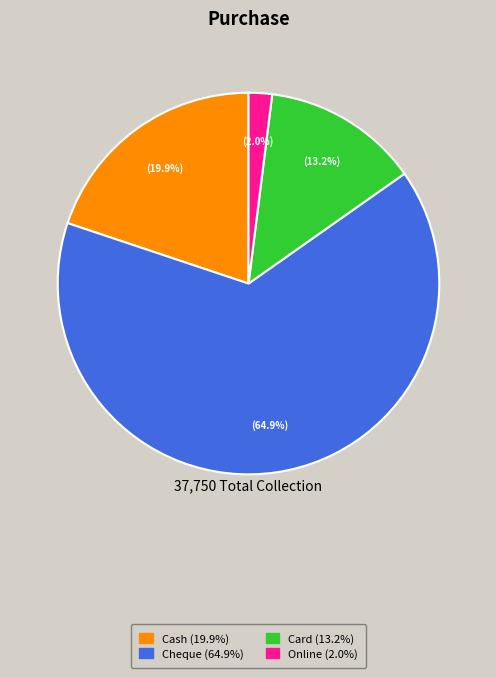

What percentage do Online and Cash together represent?

21.9%